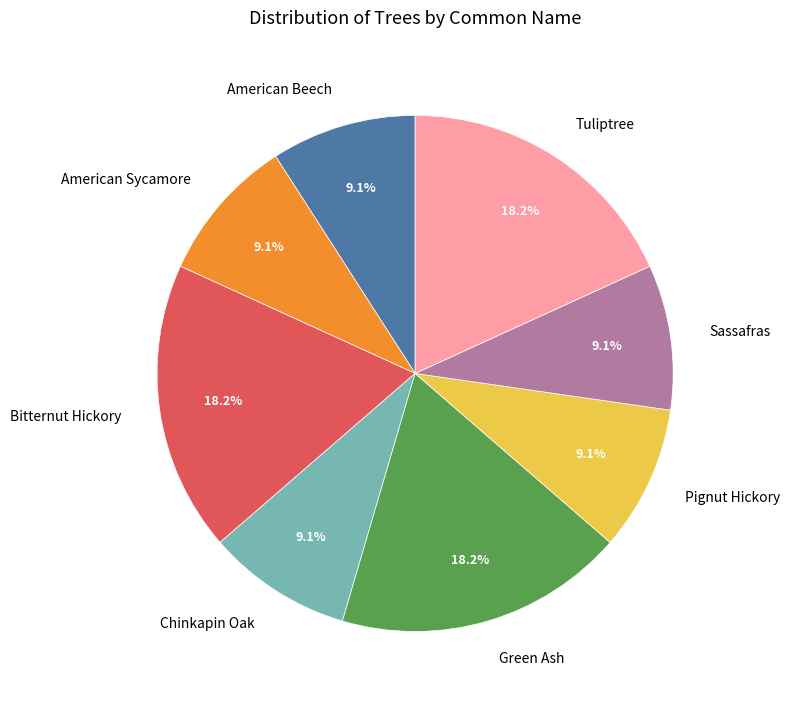

How many slices are in this pie chart?

8